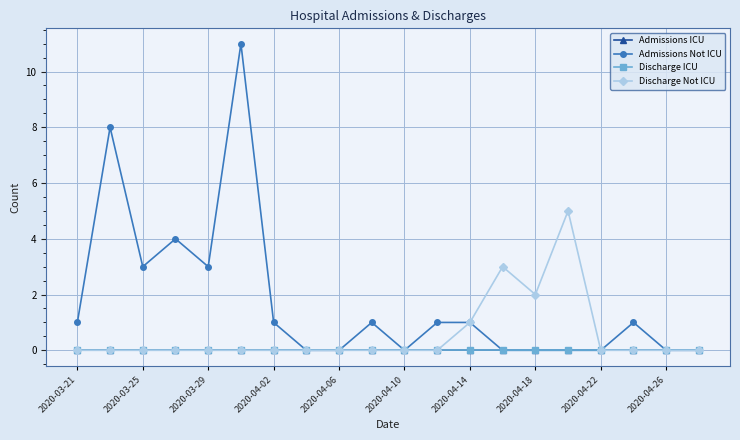

Is this an area chart (filled region under the line)?

No